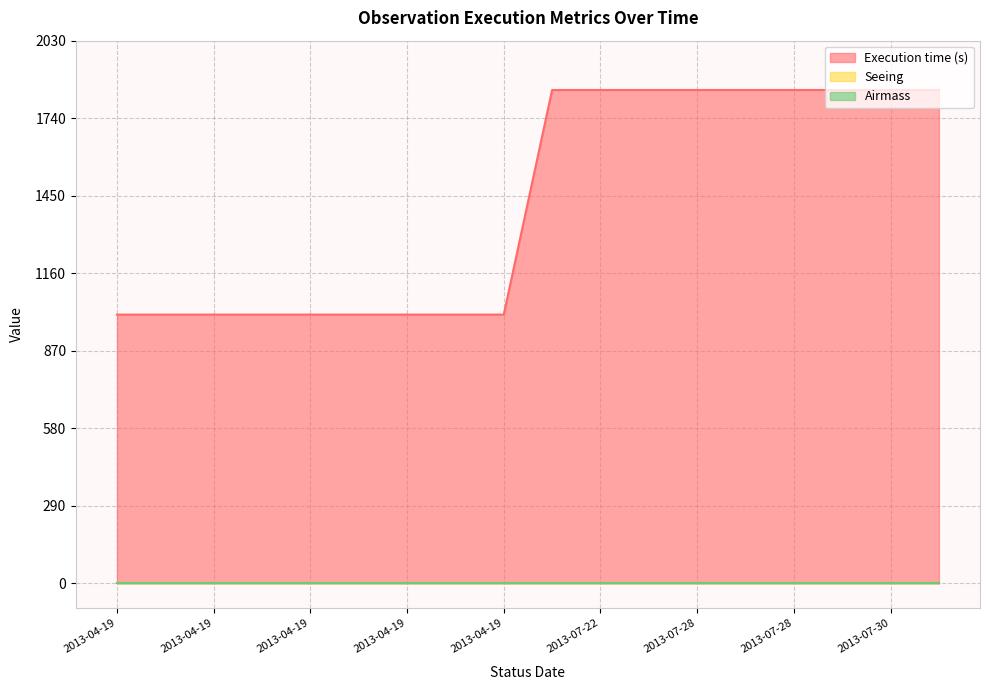

Does the chart display data point markers on the line(s)?

No